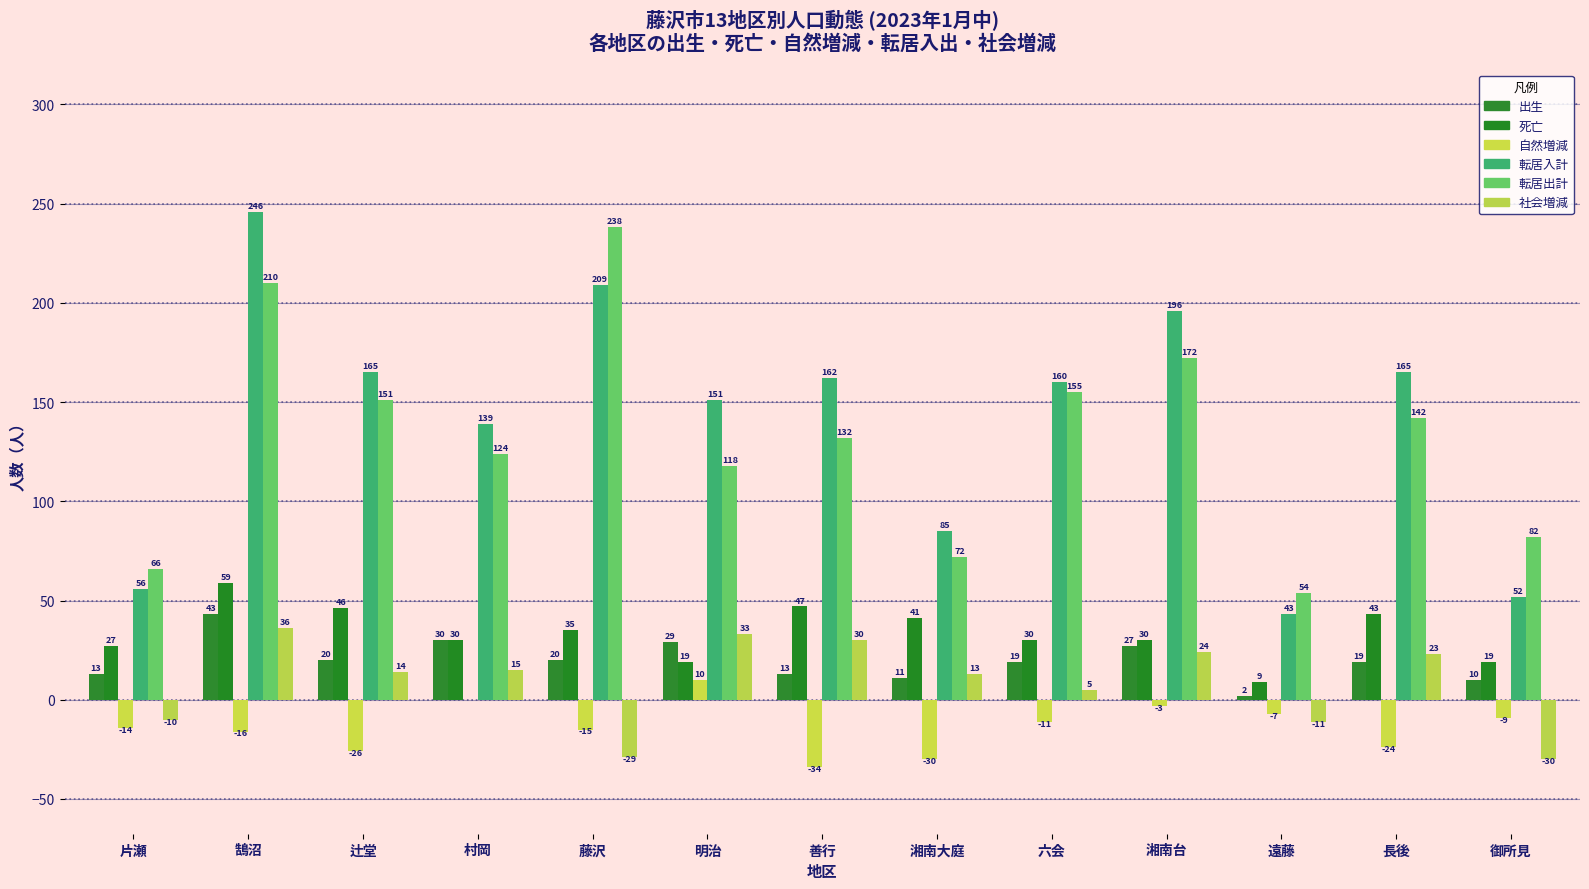

How many groups of bars are there?

13